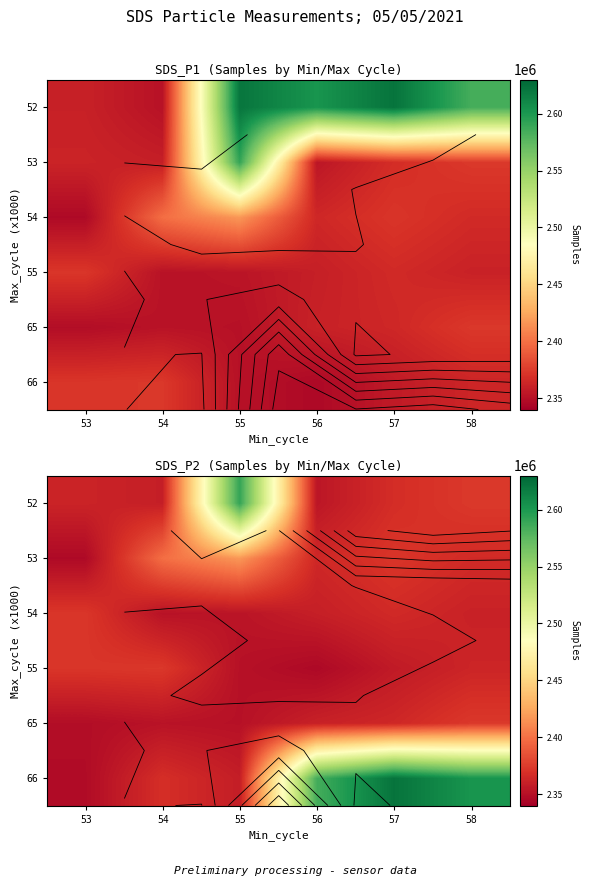

What is the difference between the highest and lowest values at 54?

46915